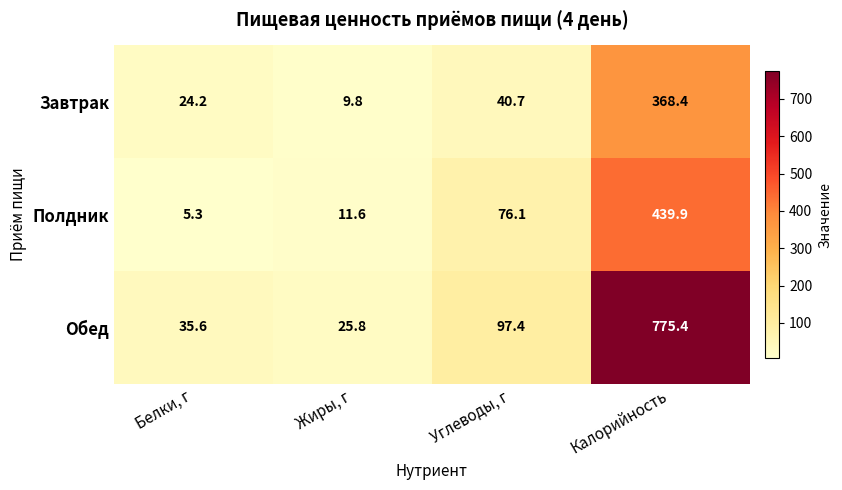

Is it true that Завтрак equals 42.1 at Белки, г?

False